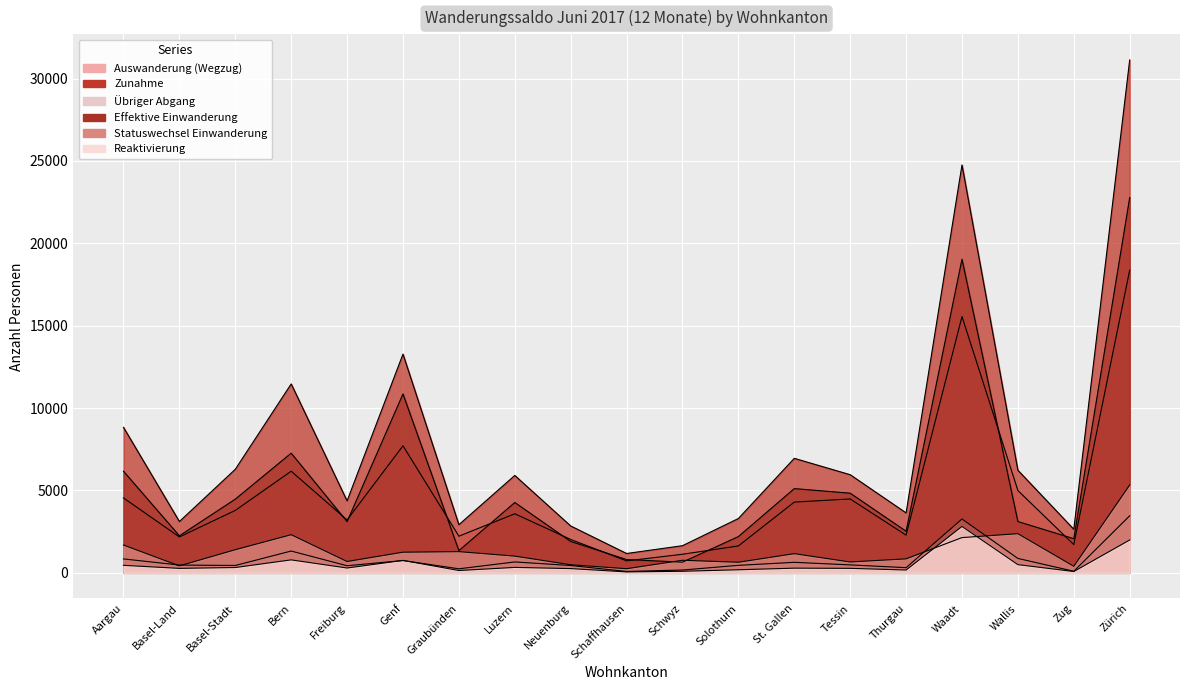

At which label does Effektive Einwanderung first exceed 3113?

Aargau